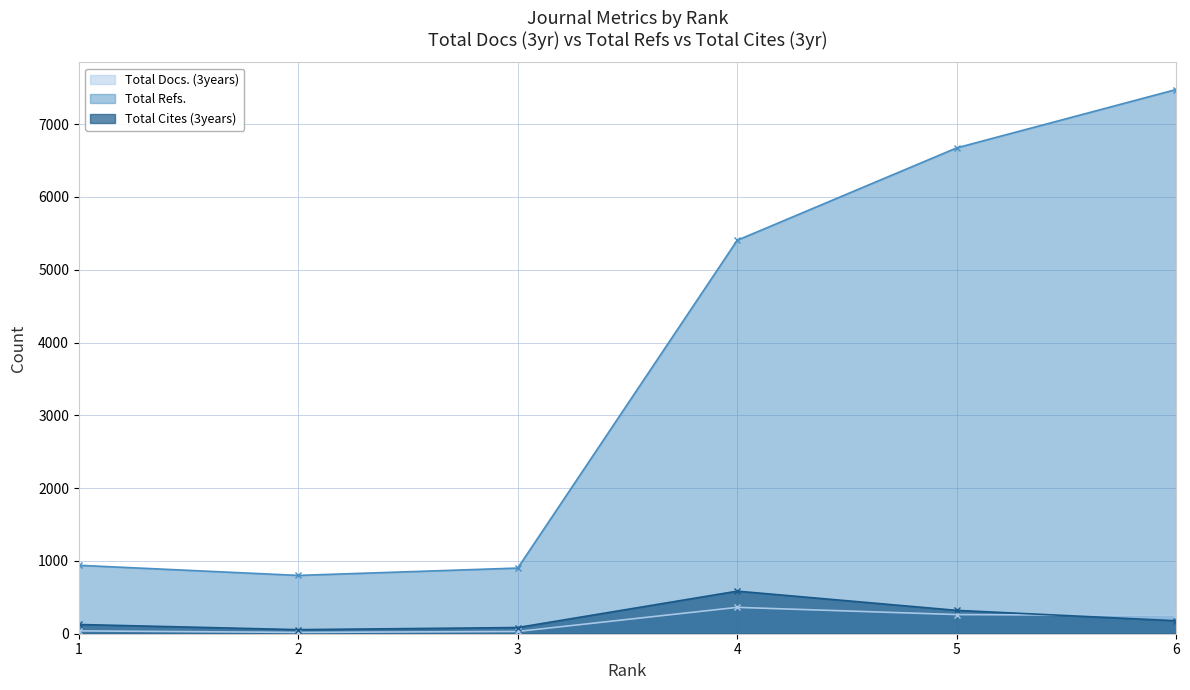

In Total Refs., how many points are lower than both neighbors (excluding endpoints)?

1